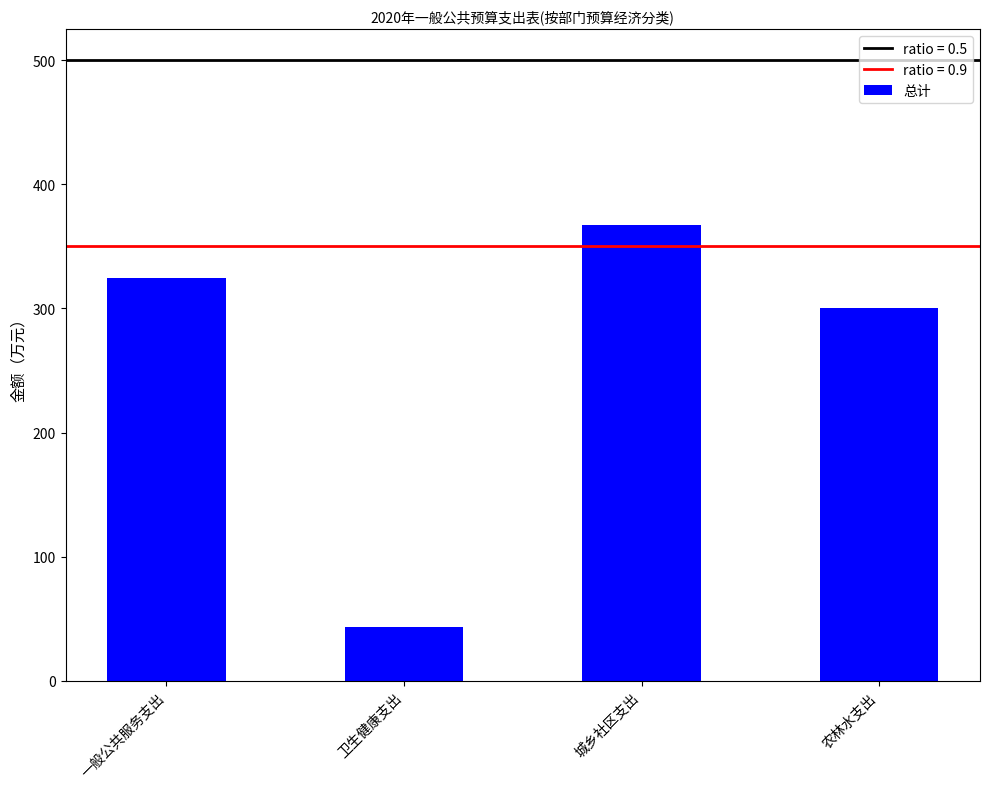

What is the ratio of the value at 农林水支出 to the value at 城乡社区支出?

0.8